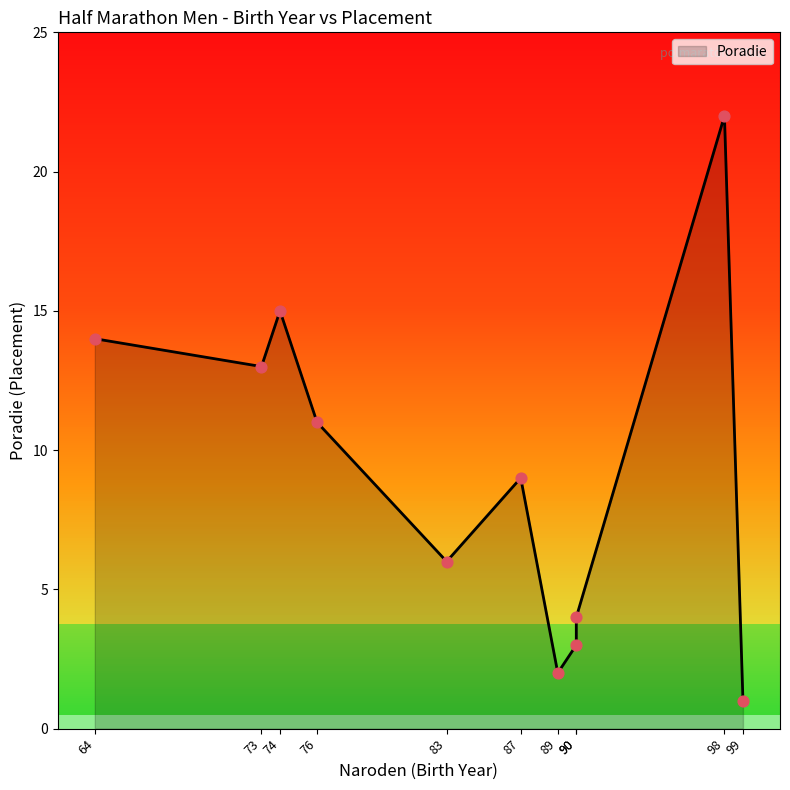

Approximately how many times larger is the value at 99 compared to 90?

0.3